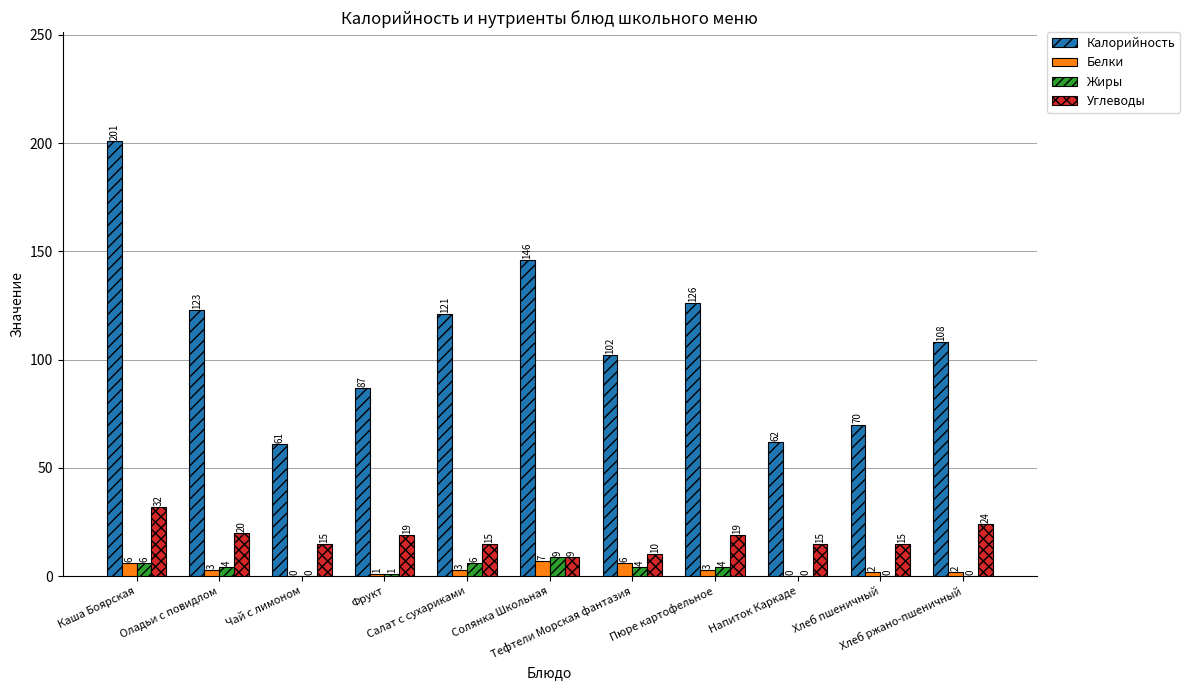

What is the average value of the Калорийность series?

110